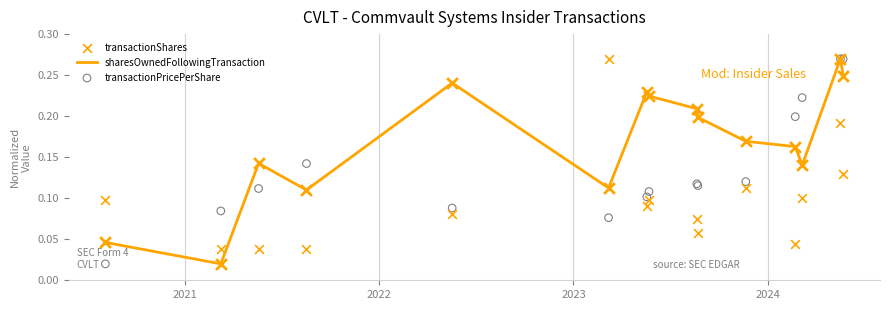

What are all the series names shown in the legend?

sharesOwnedFollowingTransaction, transactionShares, transactionPricePerShare